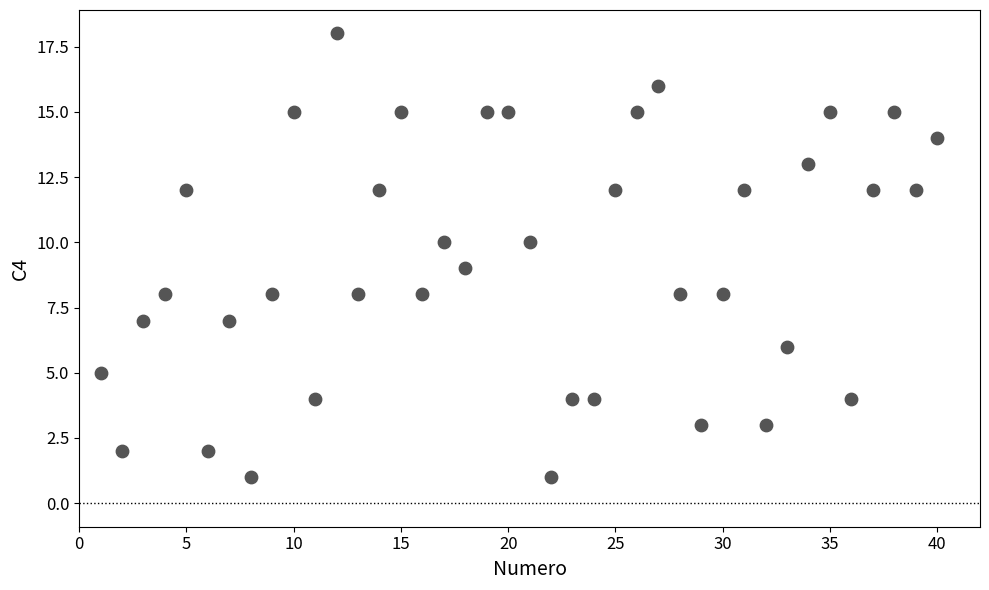

What is the range of X values (max minus min)?

39